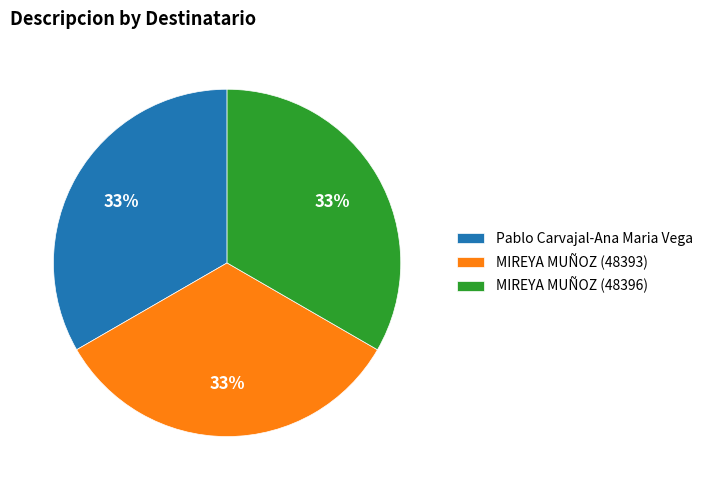

Combined, do MIREYA MUÑOZ (48393) and MIREYA MUÑOZ (48396) account for over 50%?

Yes